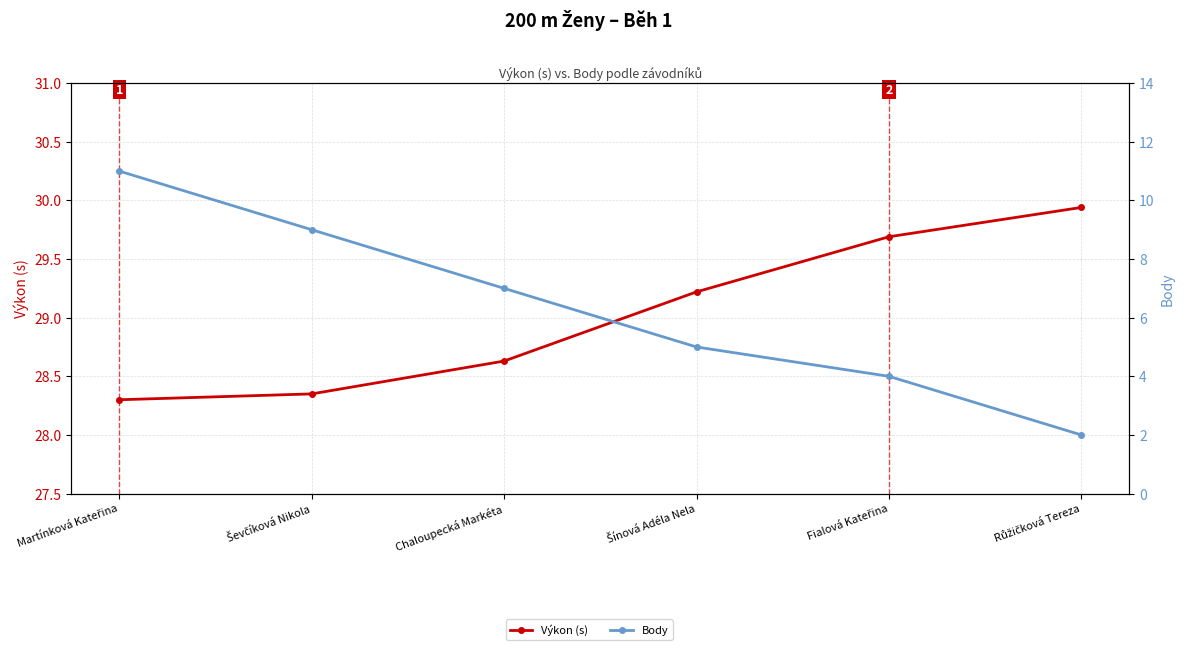

Reading left to right, what are all the values shown in this chart?

Výkon (s): Martínková Kateřina=28.3	Ševčíková Nikola=28.4	Chaloupecká Markéta=28.6	Šínová Adéla Nela=29.2	Fialová Kateřina=29.7	Růžičková Tereza=29.9
Body: Martínková Kateřina=11.0	Ševčíková Nikola=9.0	Chaloupecká Markéta=7.0	Šínová Adéla Nela=5.0	Fialová Kateřina=4.0	Růžičková Tereza=2.0